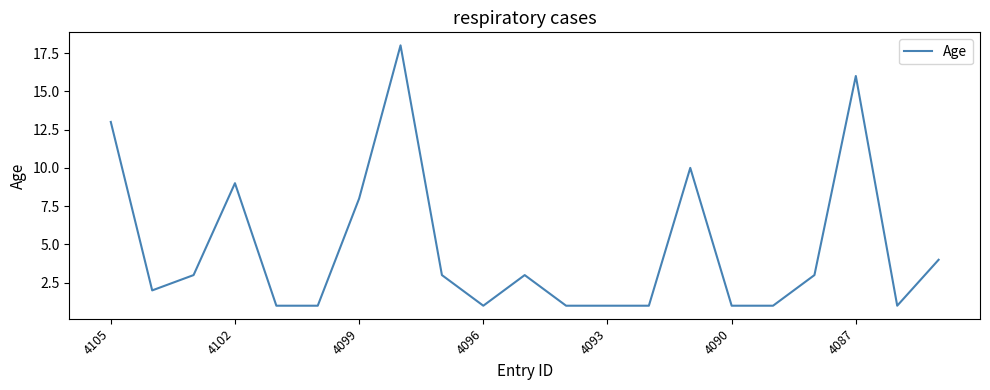

What is the minimum value shown in the chart?

1